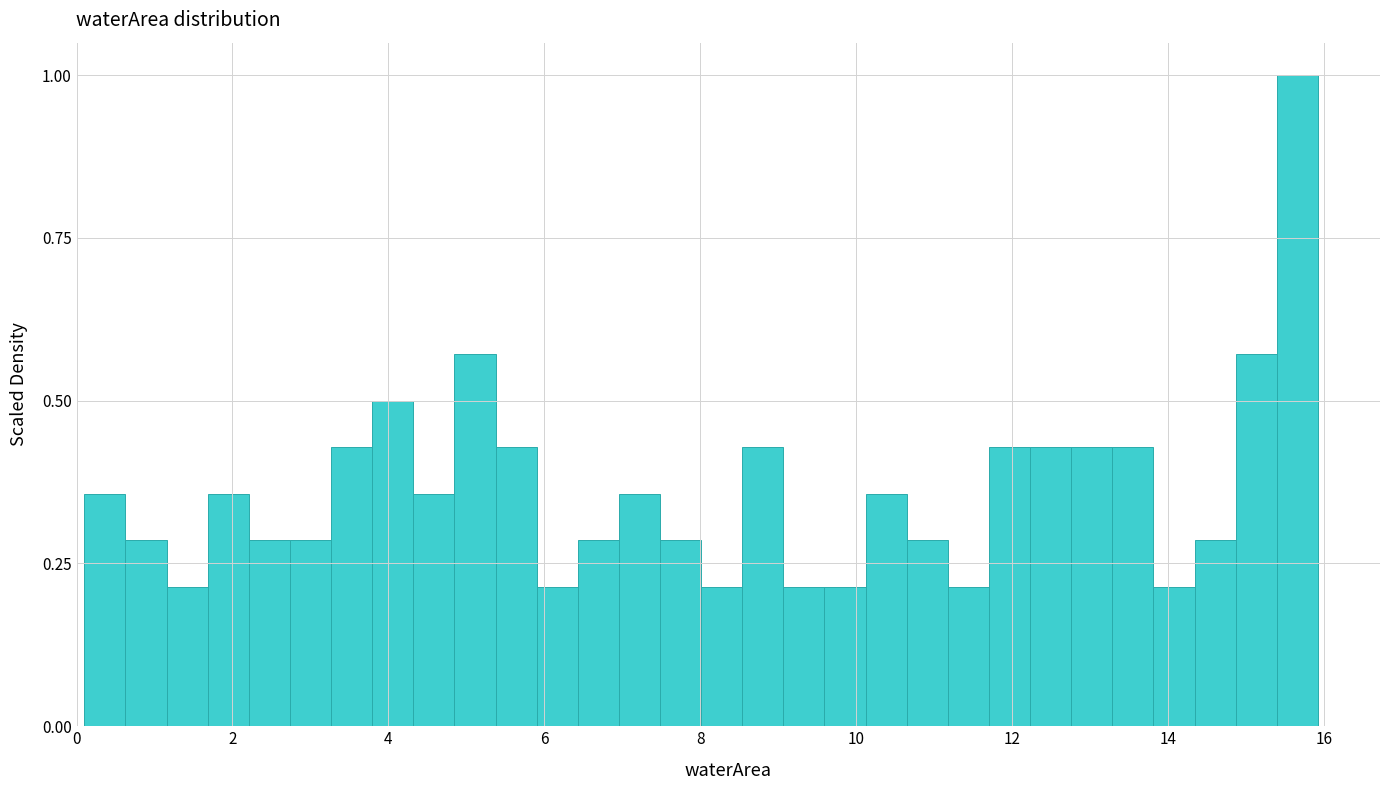

Read against the x-axis, roughly where is the centre of the tallest bar?

15.6